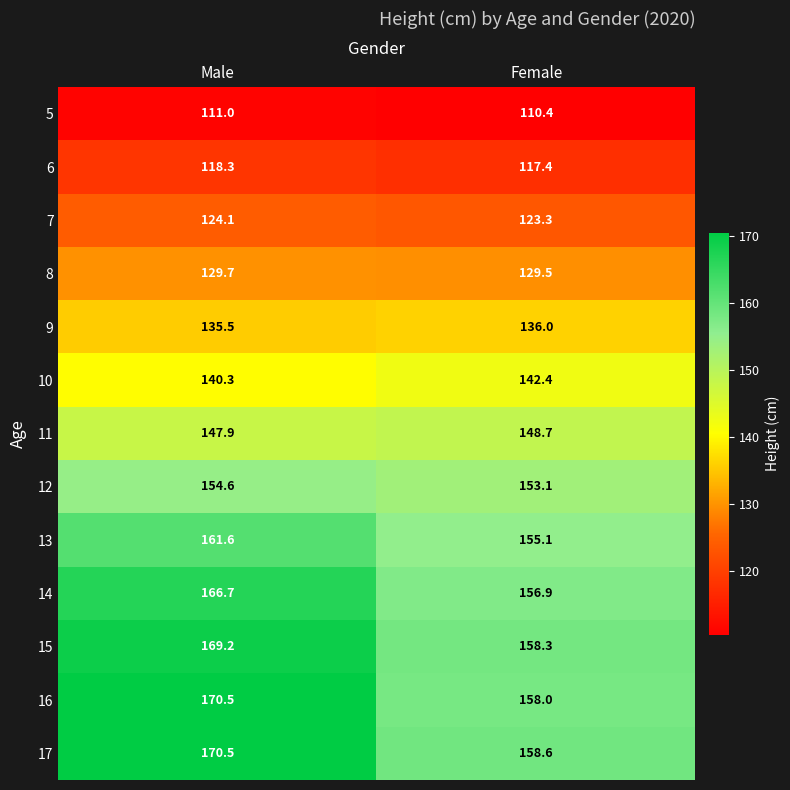

What is the difference between the maximum and minimum values in the 12 series?

1.5